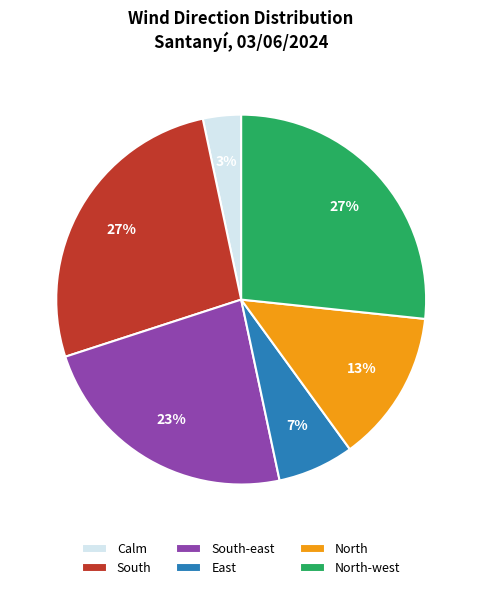

Which slice is the smallest?

Calm